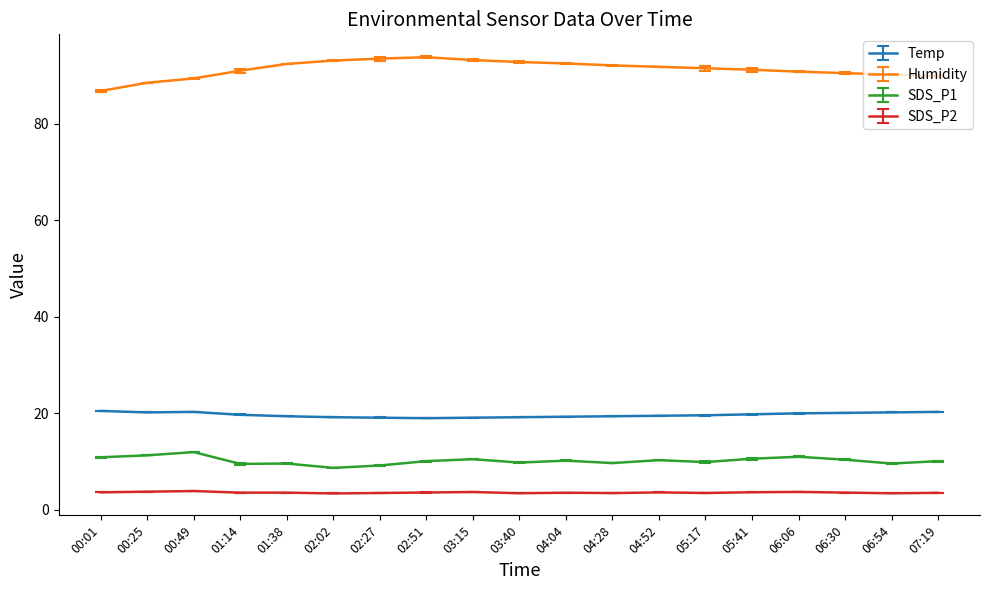

Rank the series at 02:27 from lowest to highest value.

SDS_P2, SDS_P1, Temp, Humidity